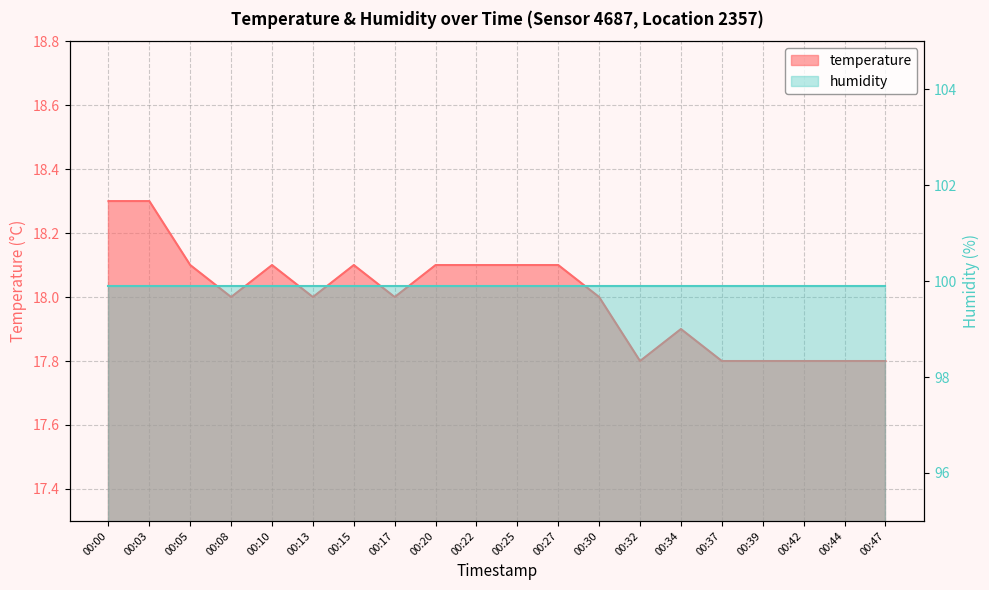

List the labels in order of value, largest first.

00:00, 00:03, 00:05, 00:10, 00:15, 00:20, 00:22, 00:25, 00:27, 00:08, 00:13, 00:17, 00:30, 00:34, 00:32, 00:37, 00:39, 00:42, 00:44, 00:47